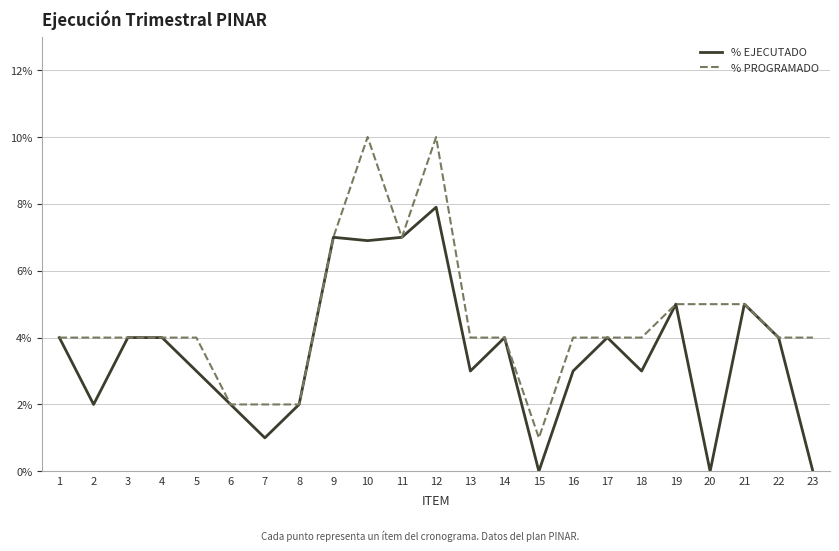

Does the chart display data point markers on the line(s)?

No